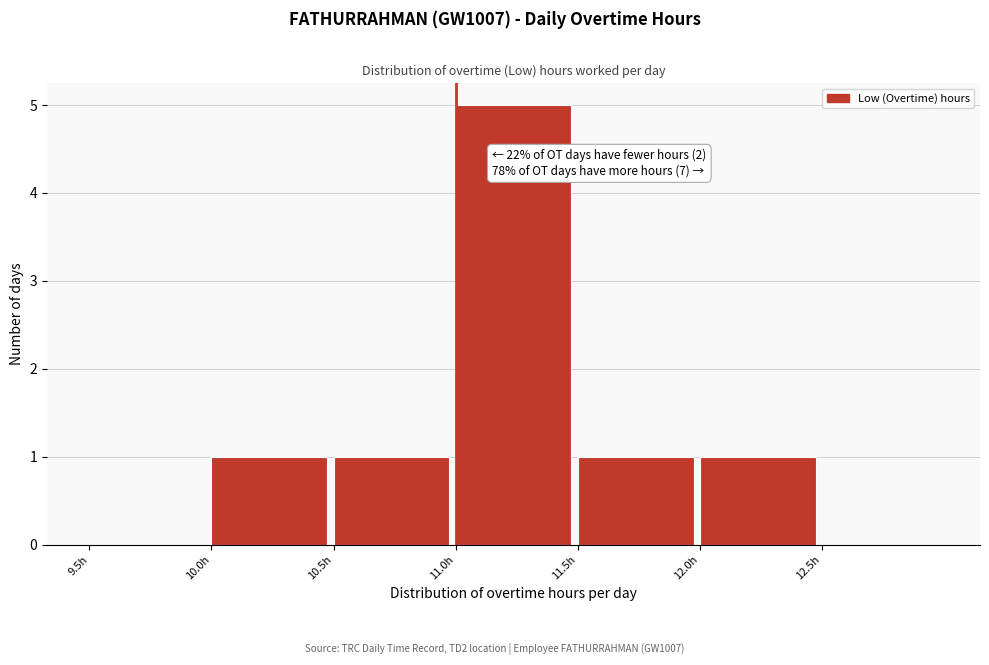

Which range on the x-axis has the tallest bar?

11.0 to 11.5